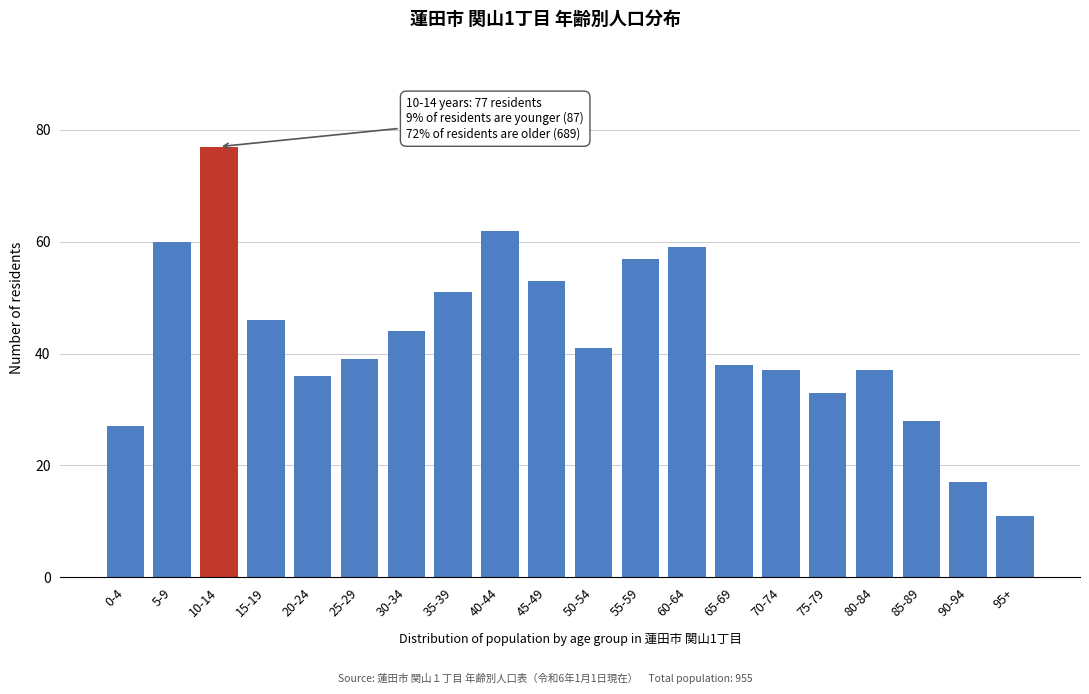

Reading left to right, list all the values displayed in this chart.

27	60	77	46	36	39	44	51	62	53	41	57	59	38	37	33	37	28	17	11